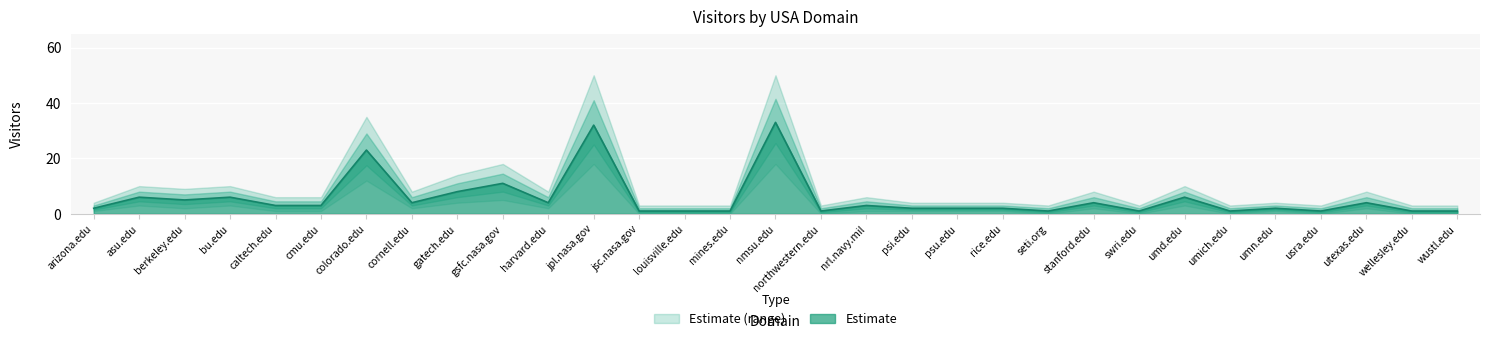

Read the Visitors value at asu.edu.

6